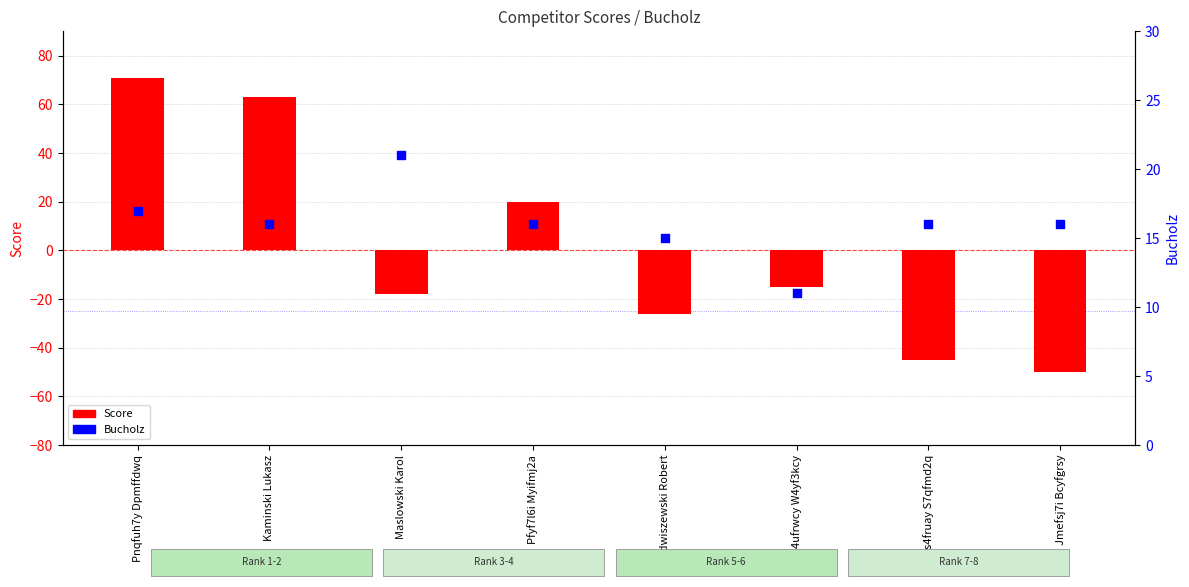

Which series has the largest total across all categories?

Bucholz